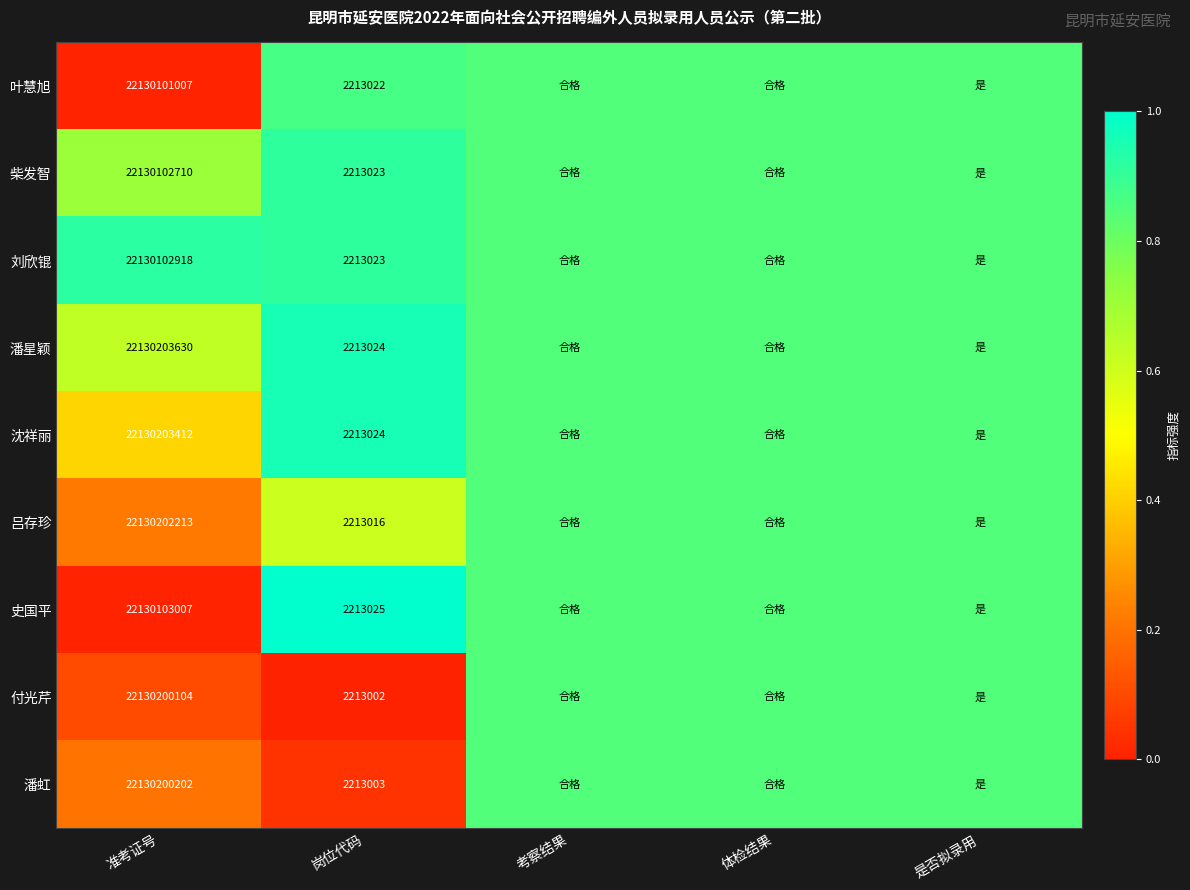

Rank the series at 准考证号 from highest to lowest value.

潘星颖, 沈祥丽, 吕存珍, 潘虹, 付光芹, 史国平, 刘欣锟, 柴发智, 叶慧旭